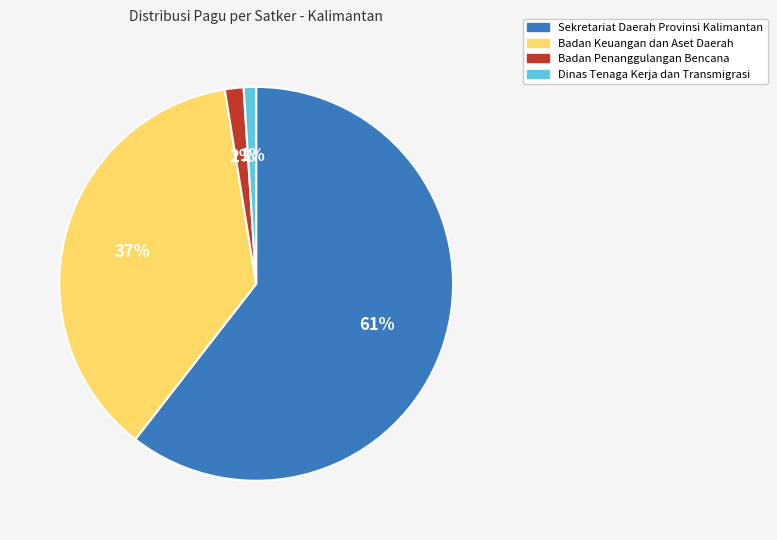

Does any single category account for the majority?

Yes